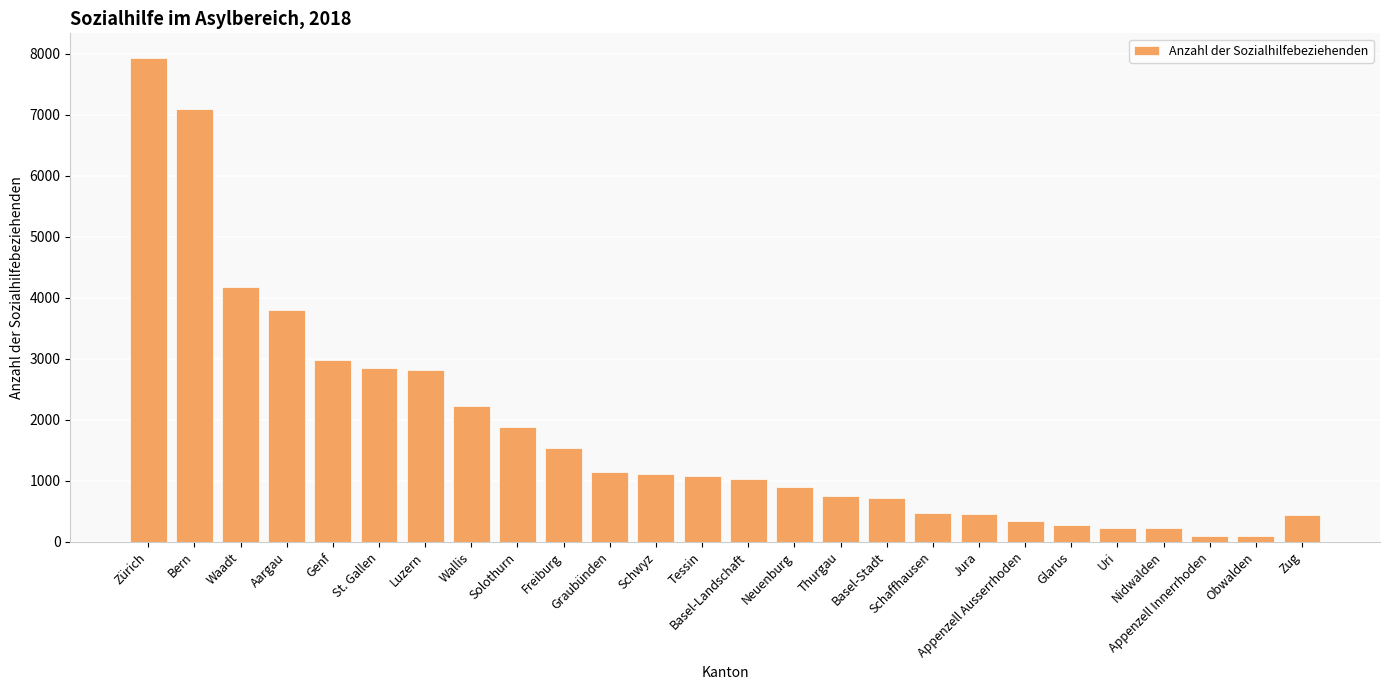

What is the change in value from Basel-Landschaft to Neuenburg?

-131